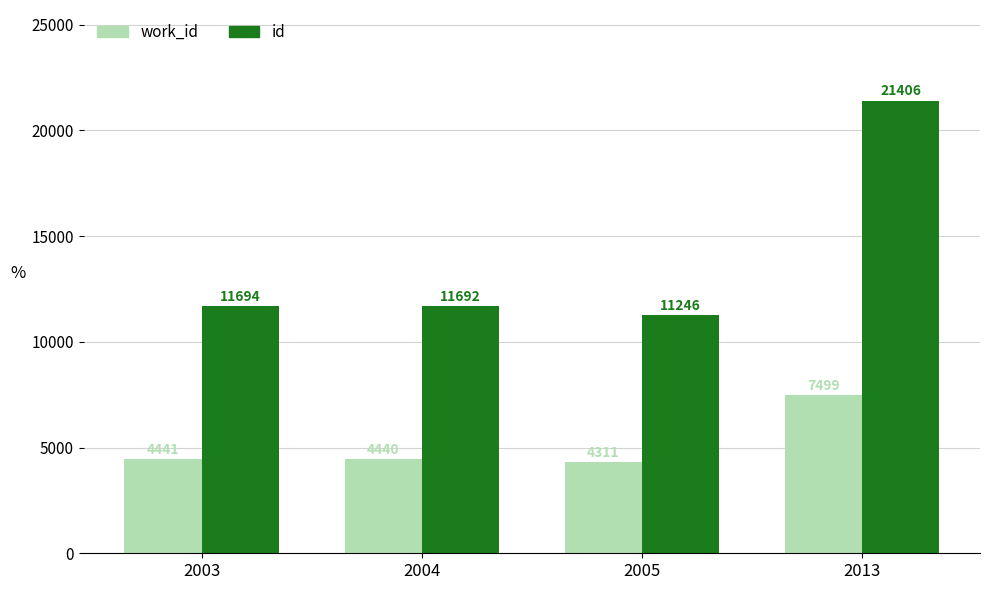

What is the value of the work_id bar at the 3rd from the left?

4311